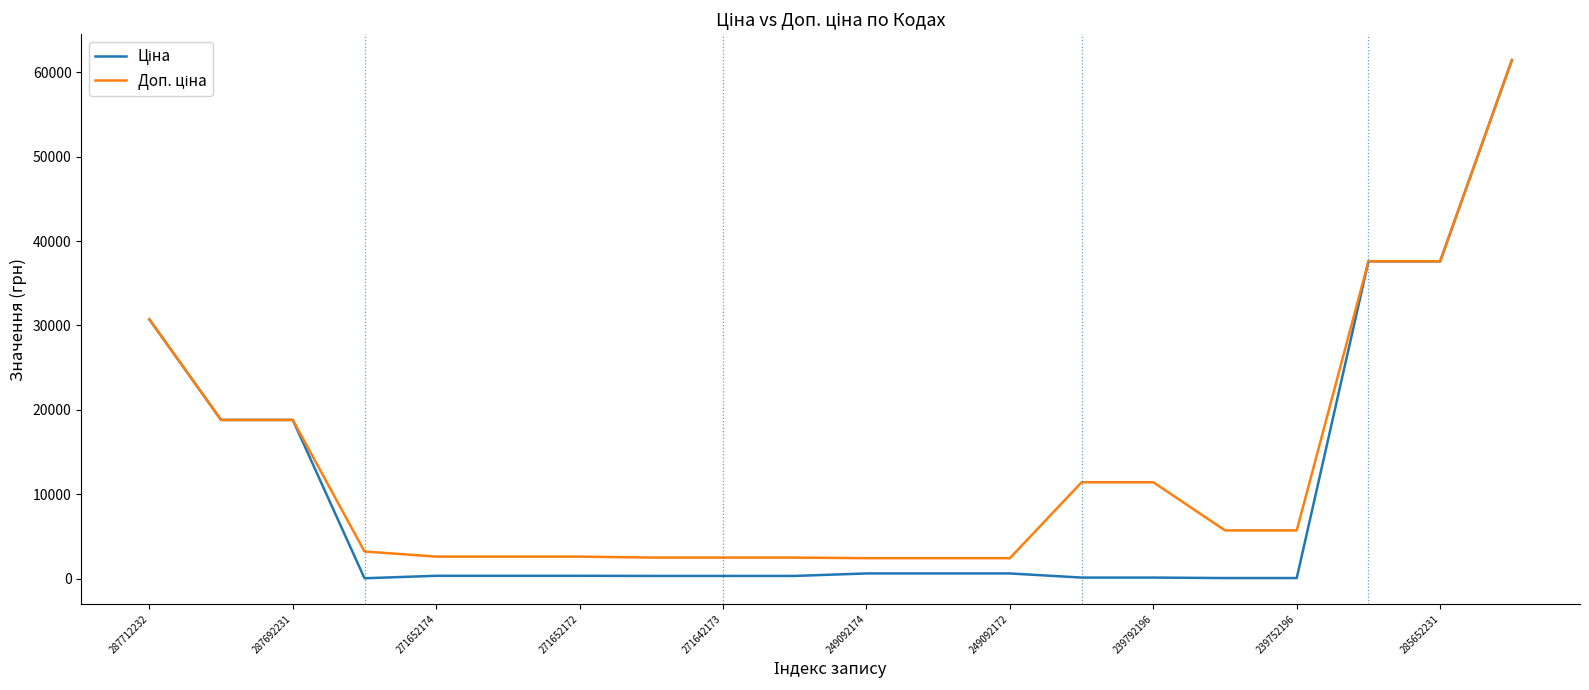

What is the greatest value displayed?

61434.3